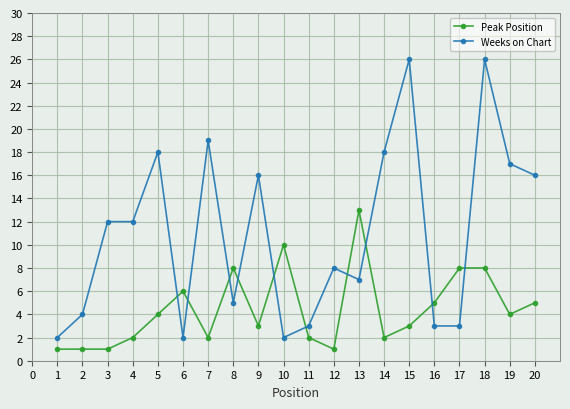

What is the difference between the second highest and minimum values in the Peak Position series?

9